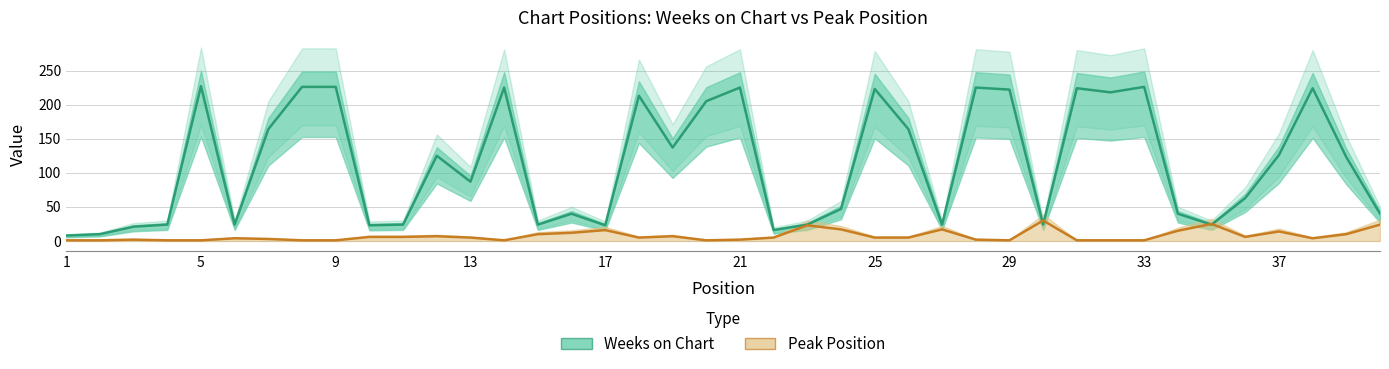

Which series ends up on top after the final intersection of Peak Position and Weeks on Chart?

Weeks on Chart